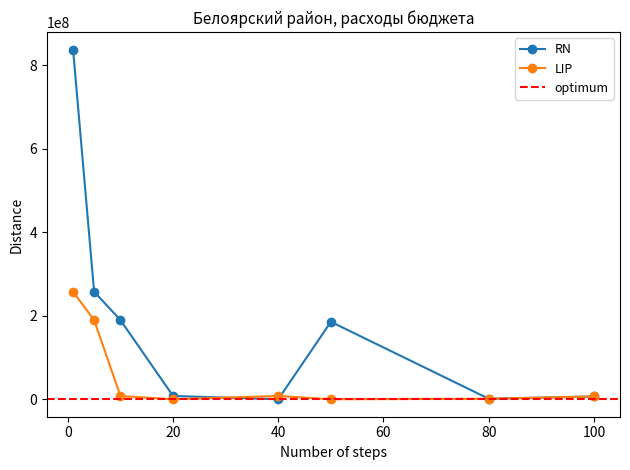

The RN series shows 7906489.8 at 20. True or false?

True